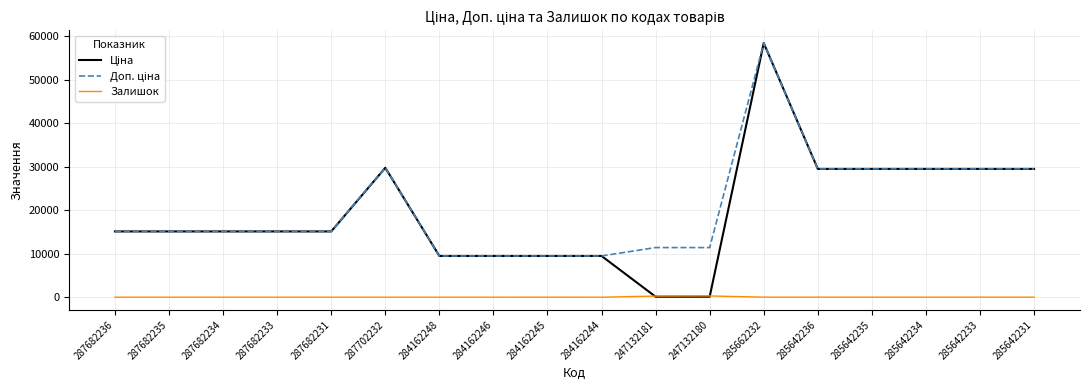

How many categories are shown in the chart?

18